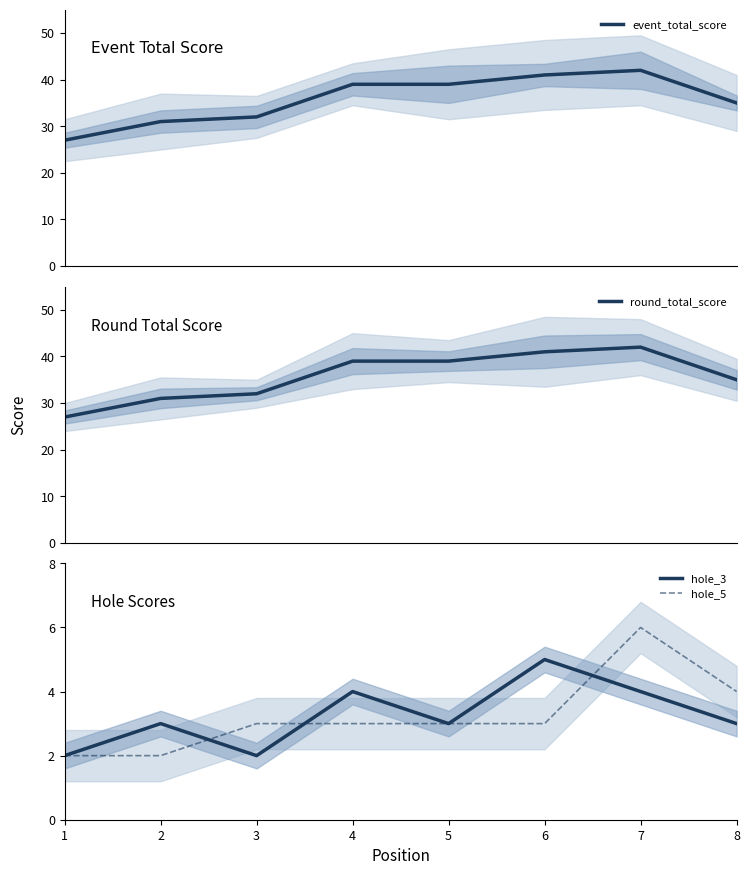

What is the spread (max minus min) of values at 1?

25